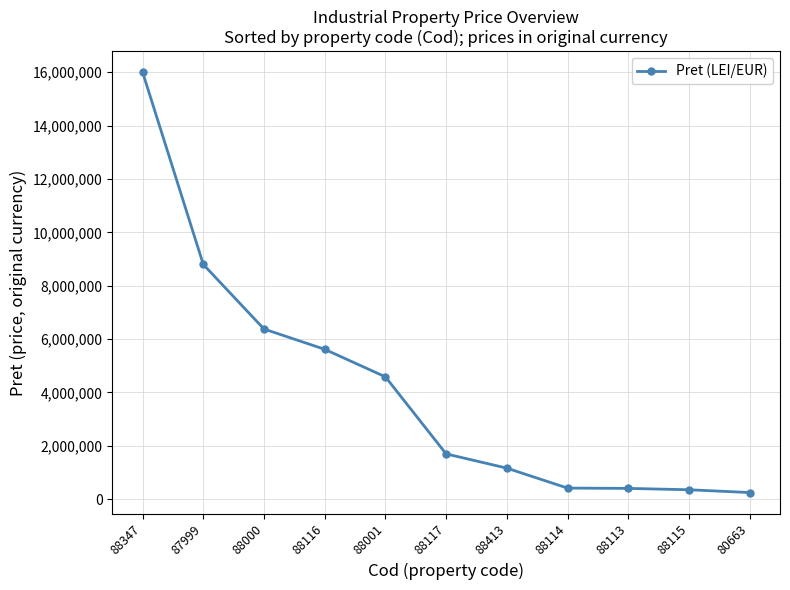

What is the difference between the values at 88117 and 88116?

3919479.0